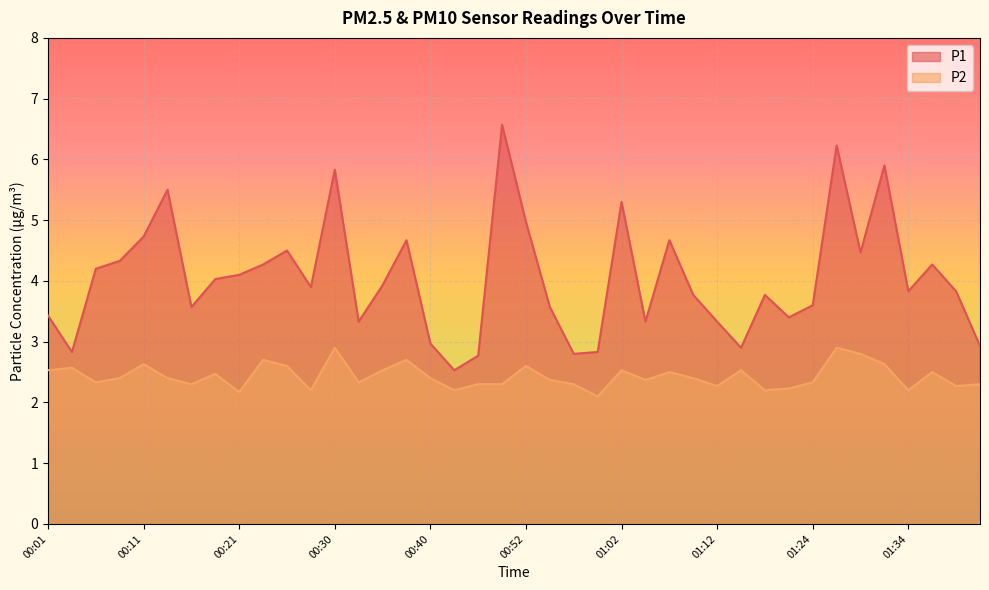

Does the chart display data point markers on the line(s)?

No